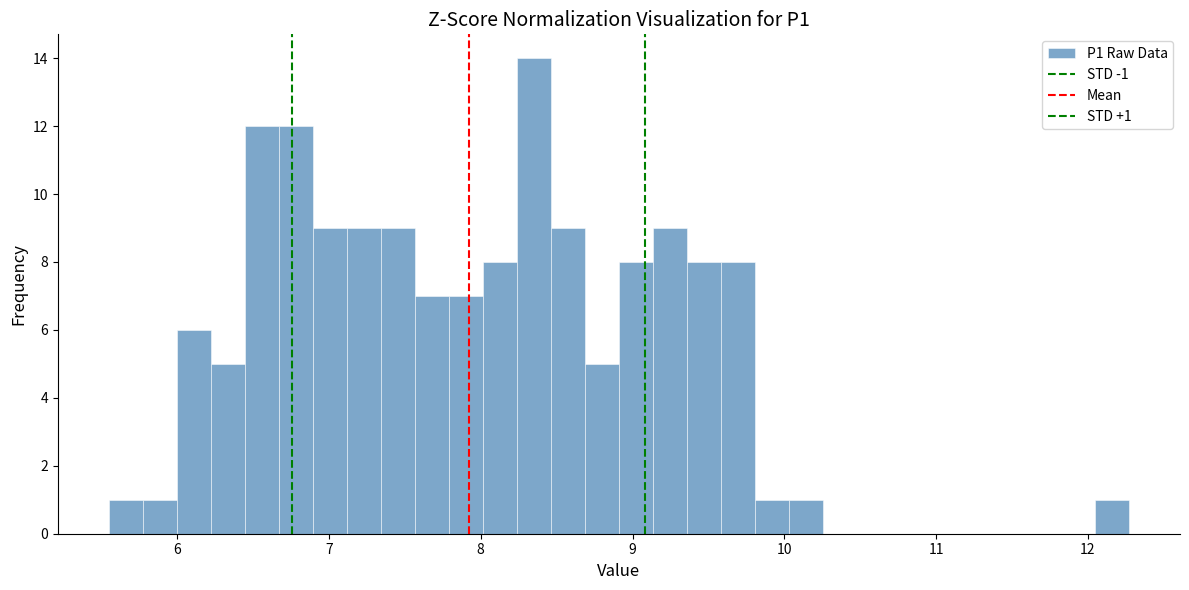

Around what value on the x-axis is the tallest bar? Give the approximate position of its centre, as read against the axis.

8.4